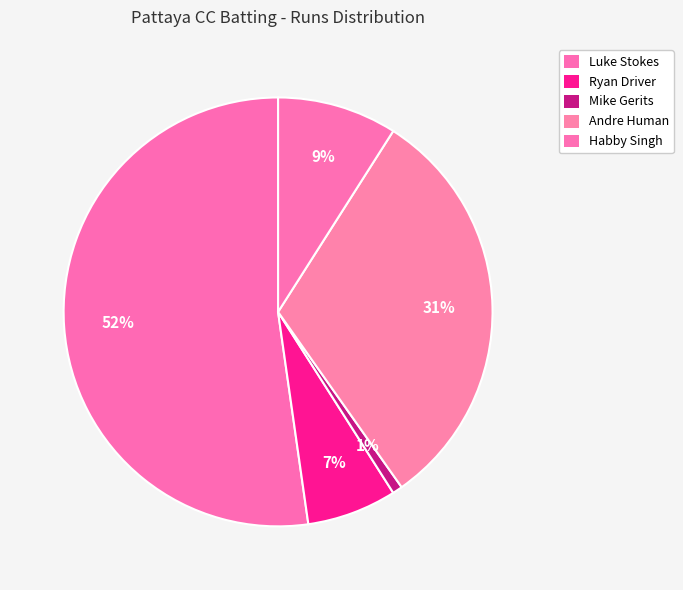

Is the sum of Ryan Driver and Habby Singh greater than half?

No